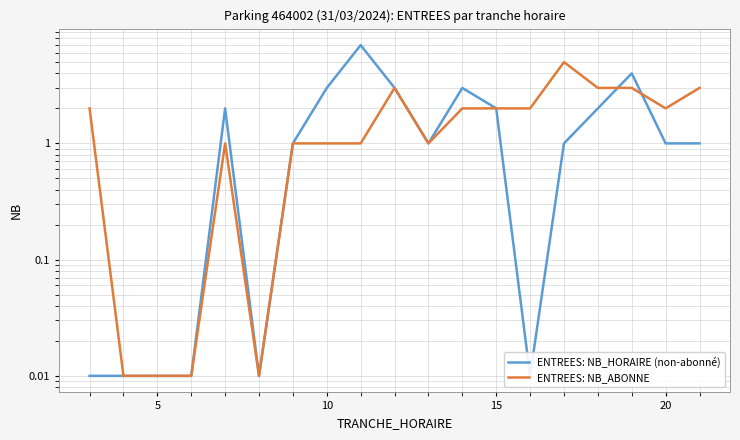

How many times do ENTREES: NB_ABONNE and ENTREES: NB_HORAIRE (non-abonné) cross each other?

2